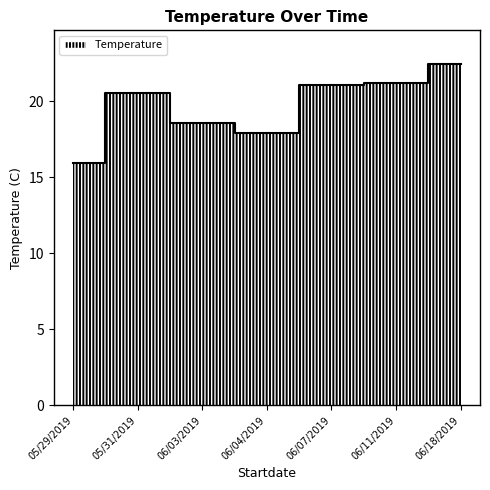

How many data points are above 20?

4